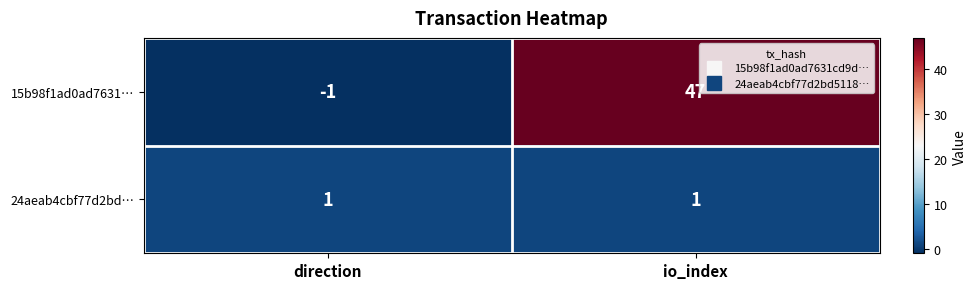

True or false: 24aeab4cbf77d2bd… has a value of 0 at direction.

False